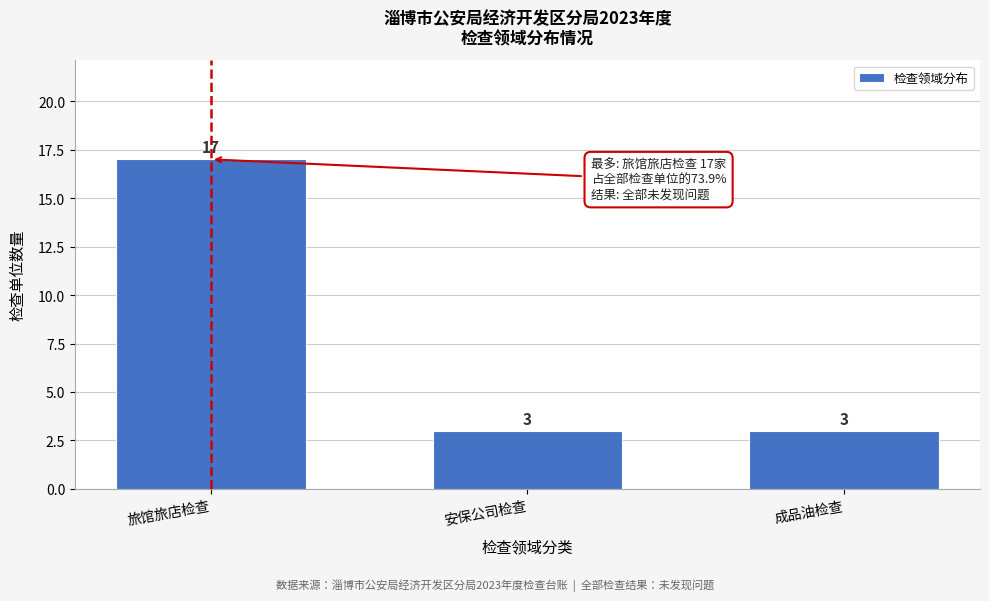

Reading left to right, list all the values displayed in this chart.

旅馆旅店检查=17	安保公司检查=3	成品油检查=3